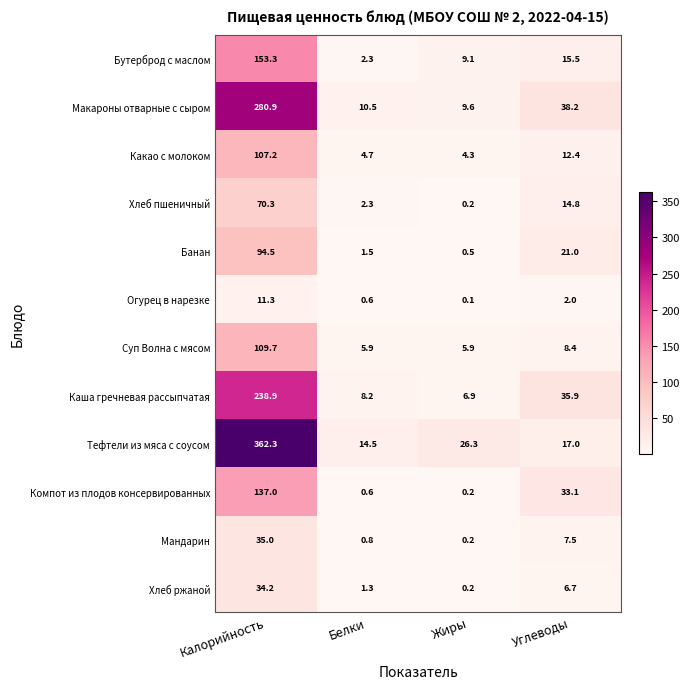

Which label corresponds to the largest value in the chart?

Калорийность